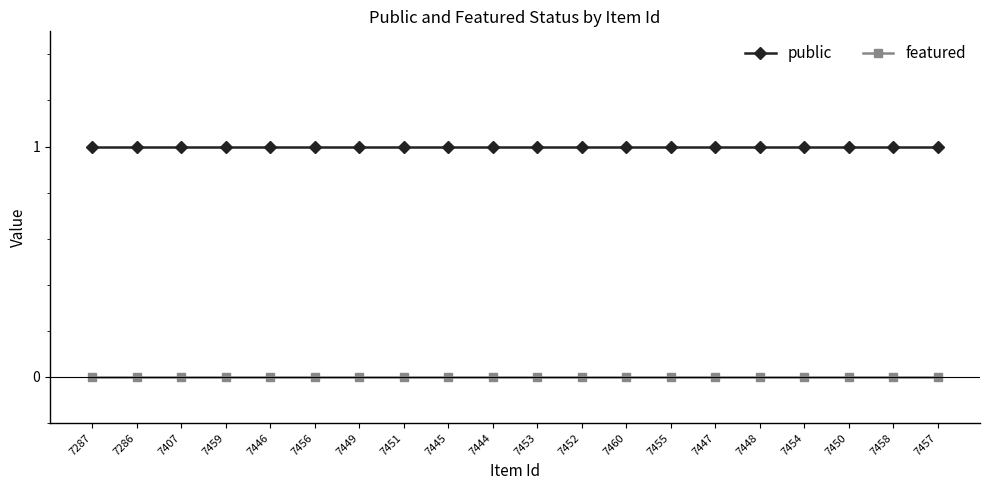

At how many categories does at least one series exceed 0?

20